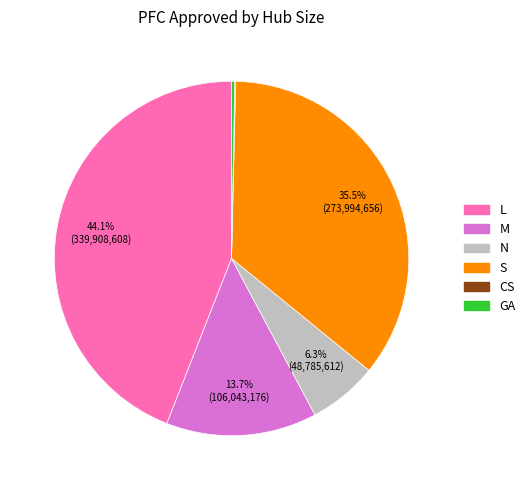

To the nearest percent, what portion does GA represent?

0%